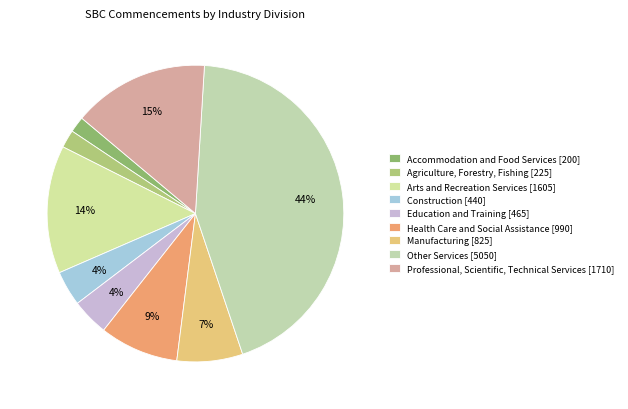

Does any single category account for the majority?

No